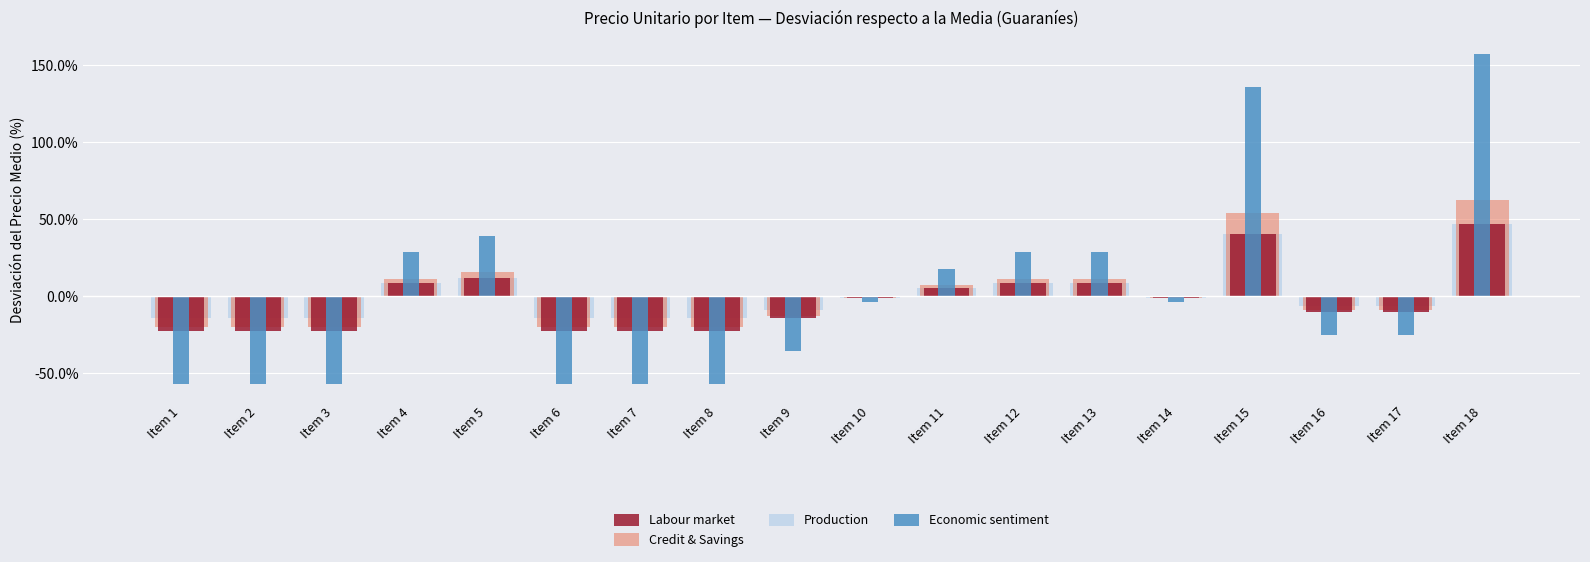

How many bars are there in total?

72